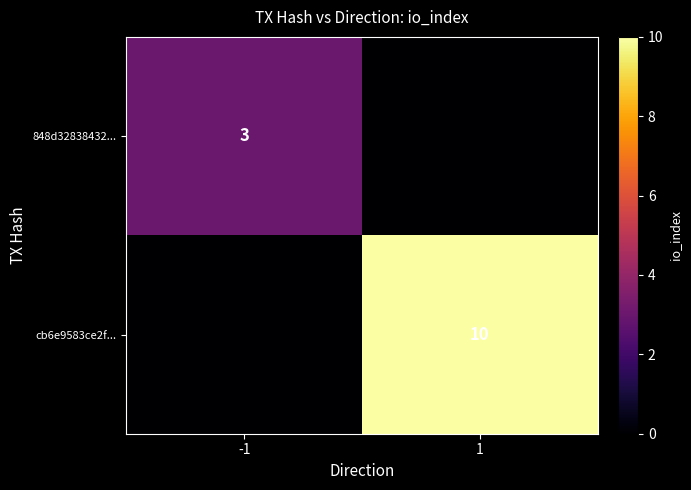

At which category does the chart reach its minimum across all series?

1